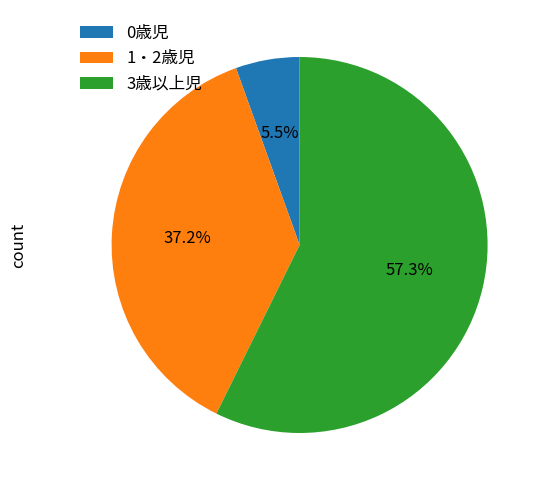

True or false: 1・2歳児 accounts for 49% of the total.

False